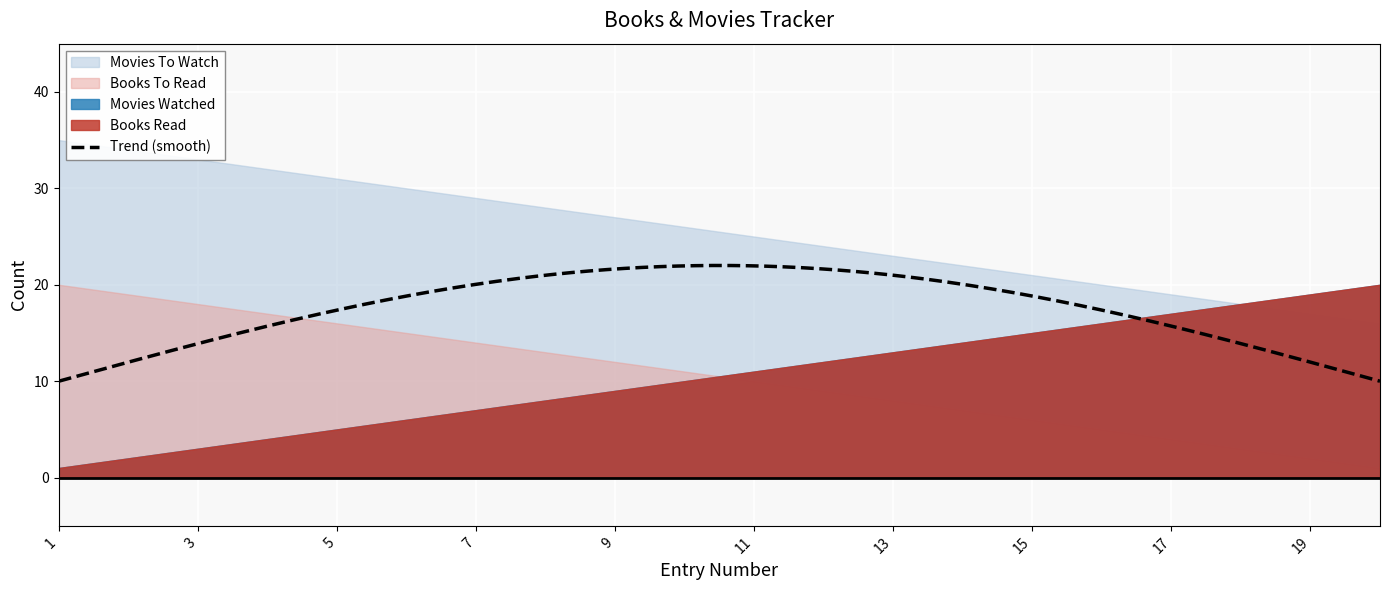

True or false: Movies Watched has more than 1 interior local peaks.

False